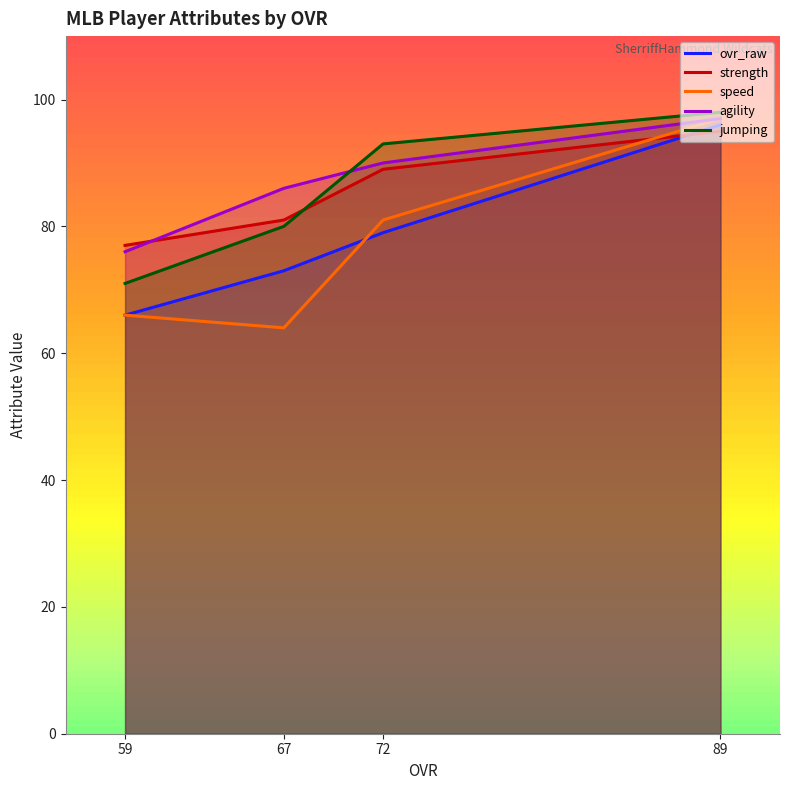

What is the approximate value of agility at 67, to the nearest 10?

90